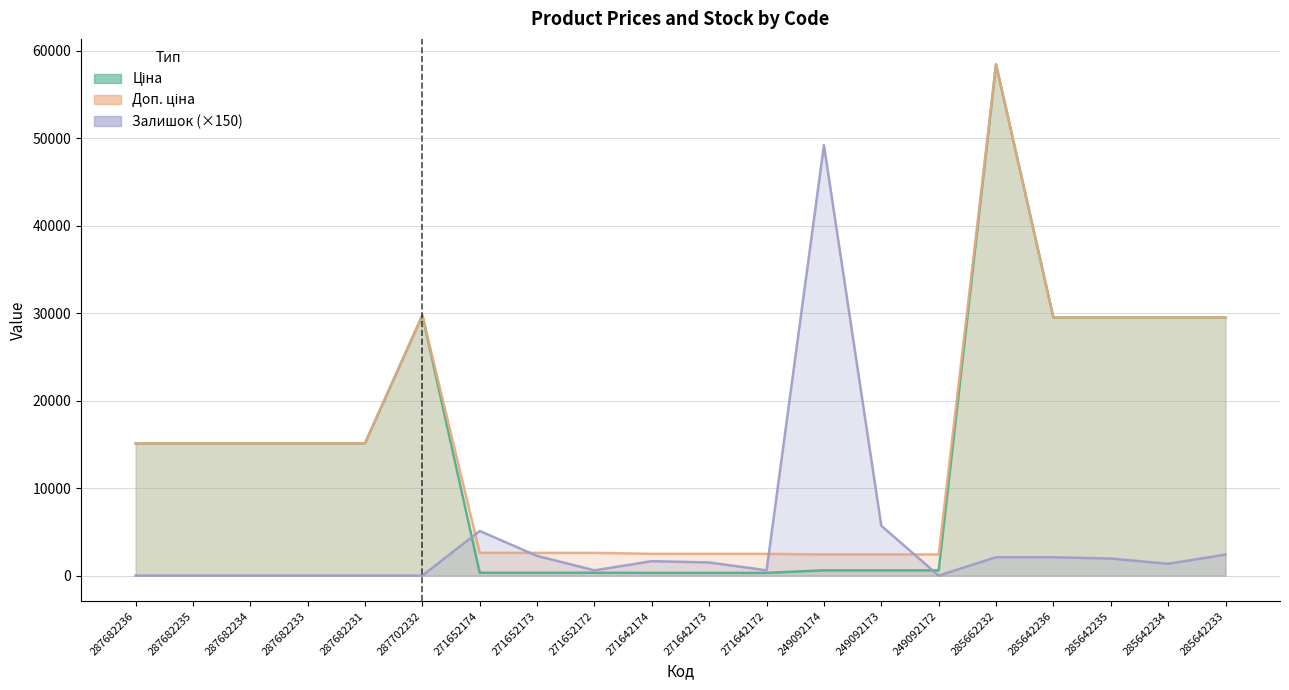

Where is the first local maximum for Ціна?

287702232